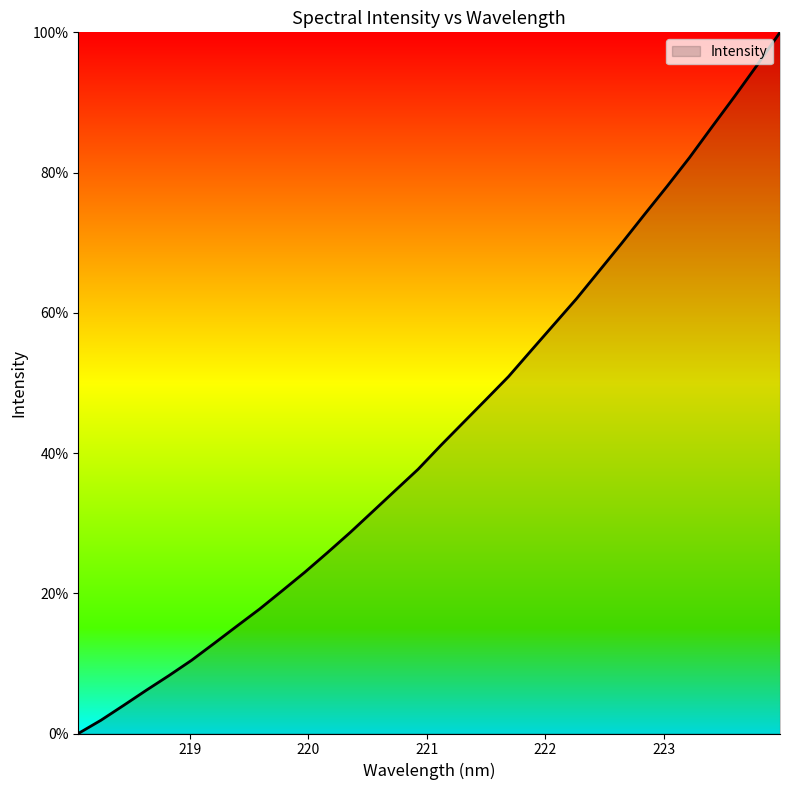

True or false: there are more than 1 points higher than both neighbors.

False